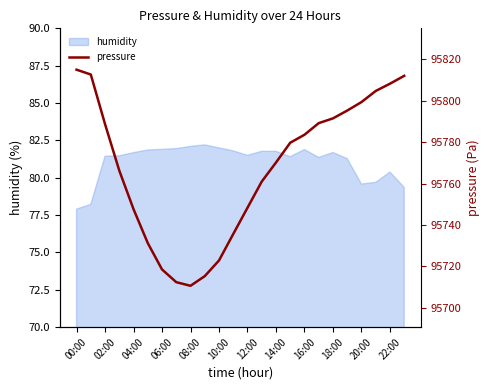

What is the sum of all values?

2298419.8